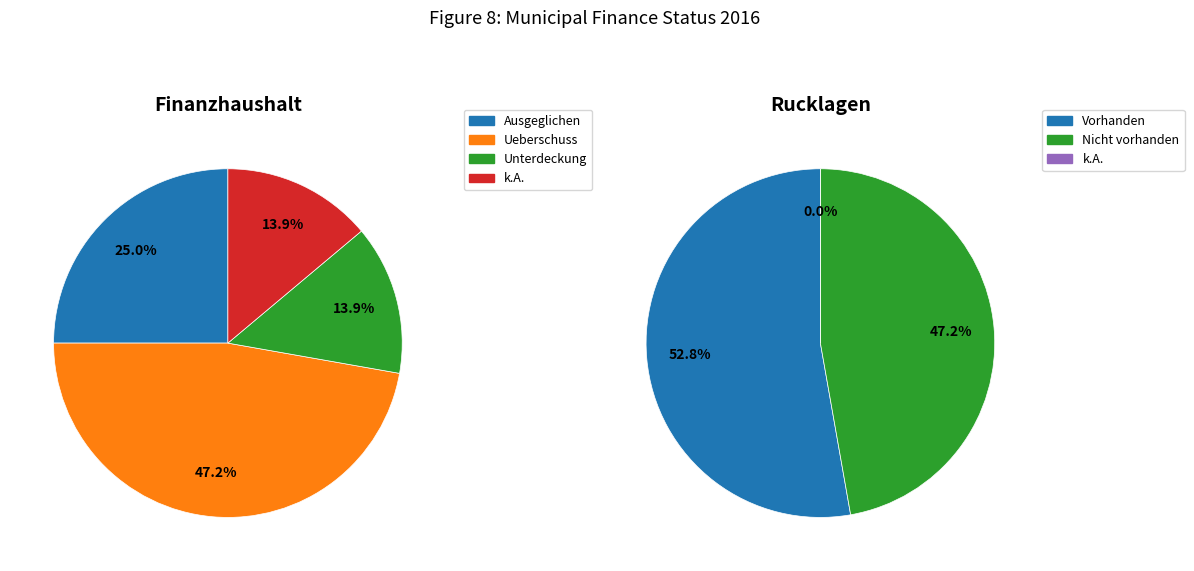

What portion of the pie excludes 35?

96.2%